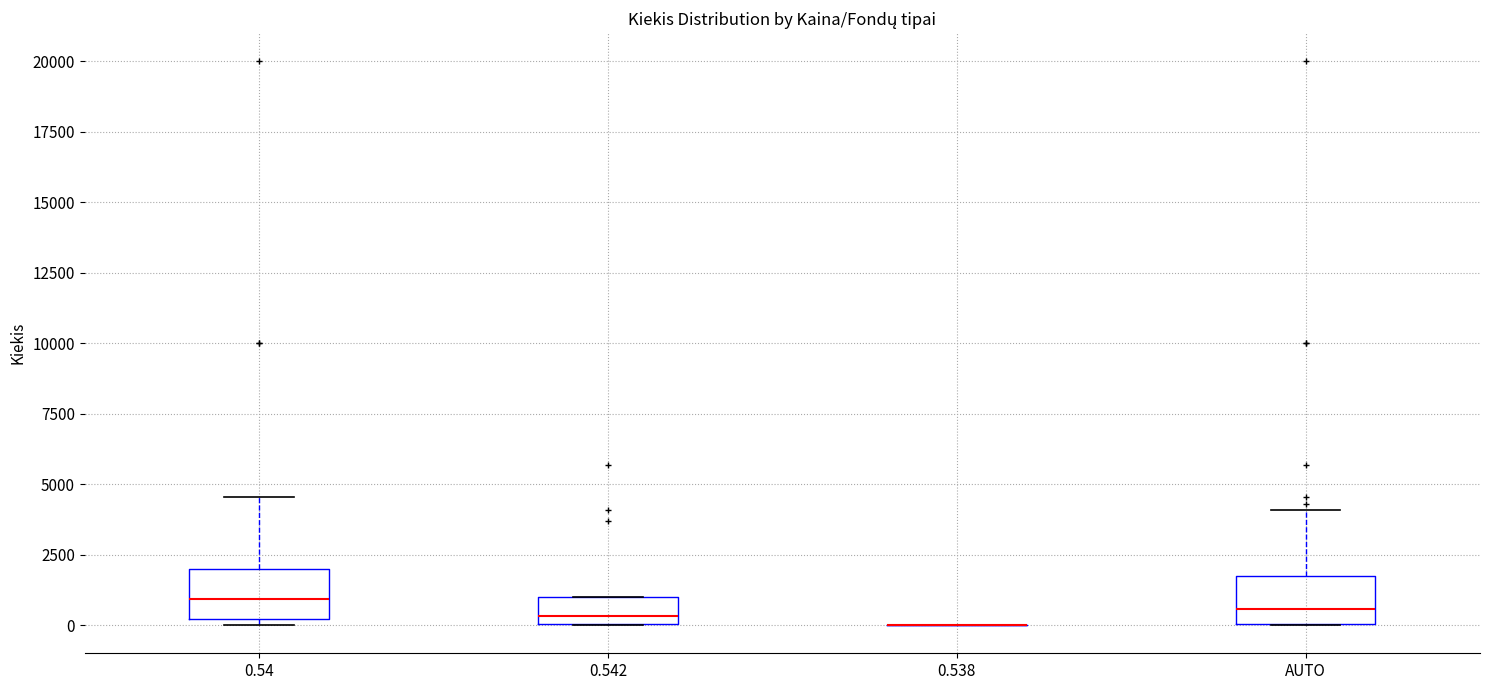

Where is the upper edge of the box for 0.542 on the y-axis? The values are not printed on the chart, so give them approximately, as read against the axis.

1000